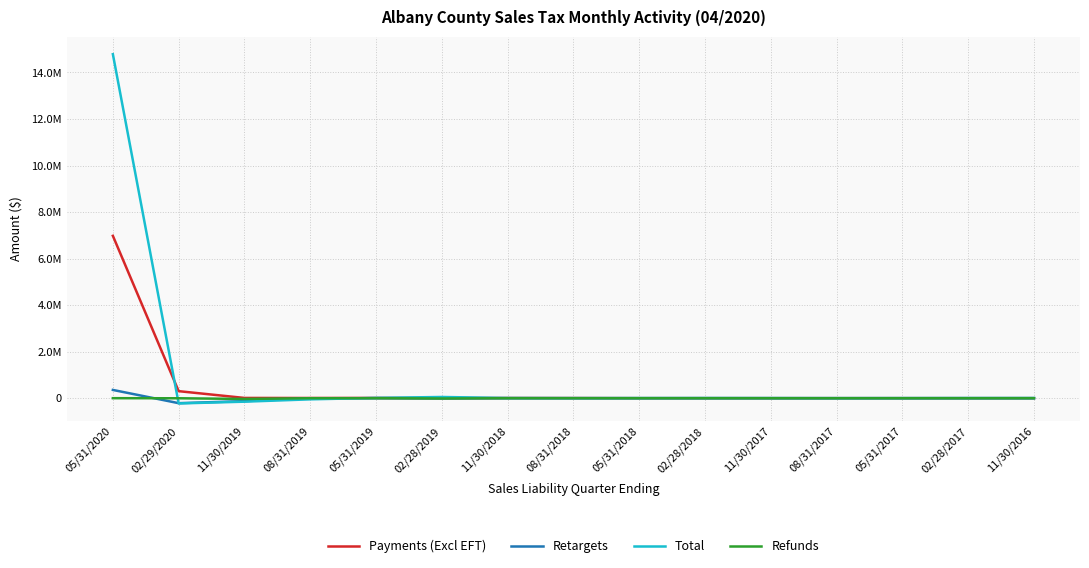

What is the greatest value displayed?

14785372.1